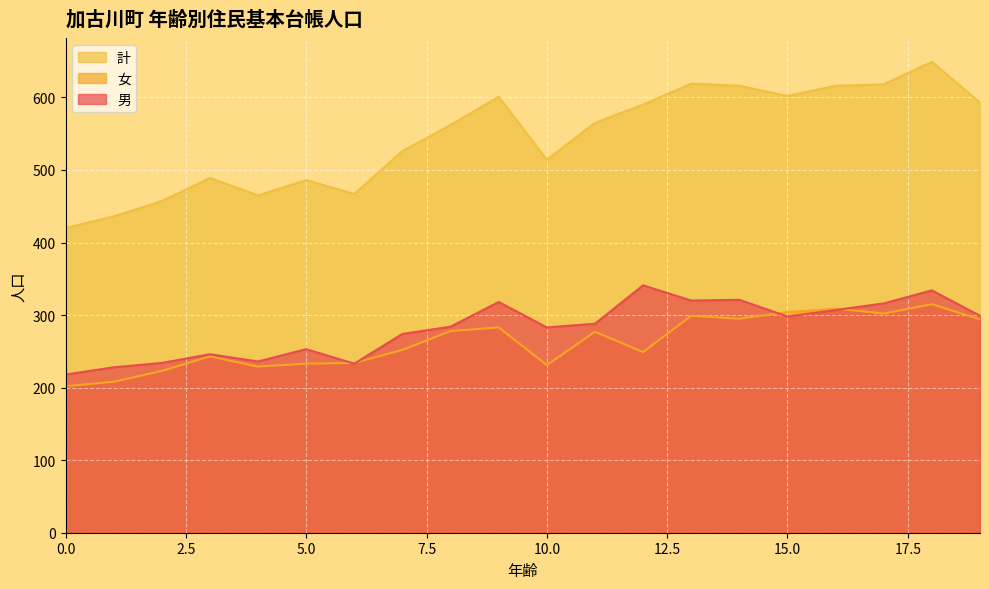

At which category is the sum across all series the highest?

18